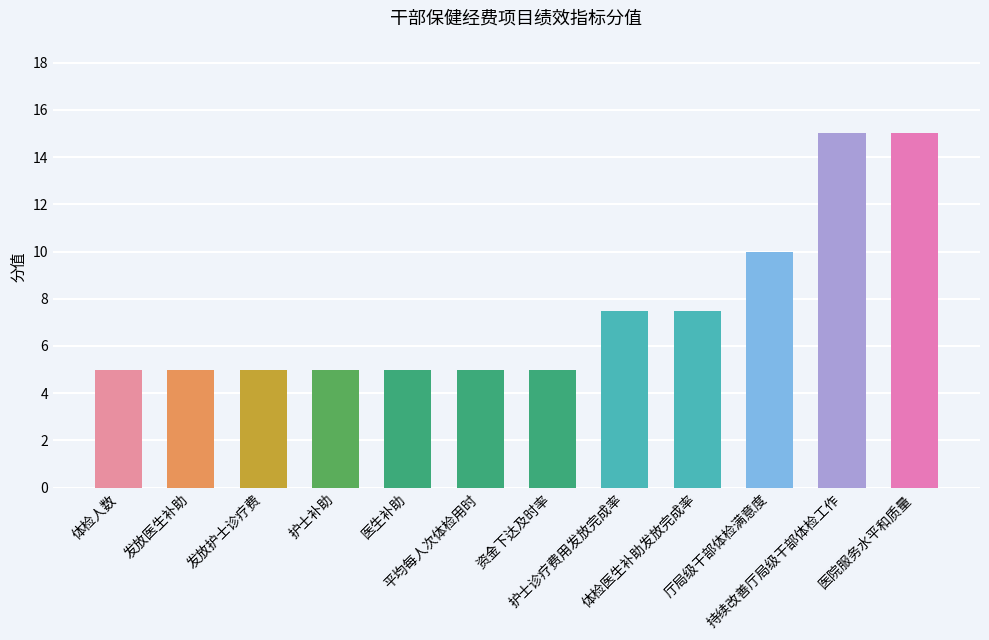

What is the value of the 11th bar from the left?

15.0